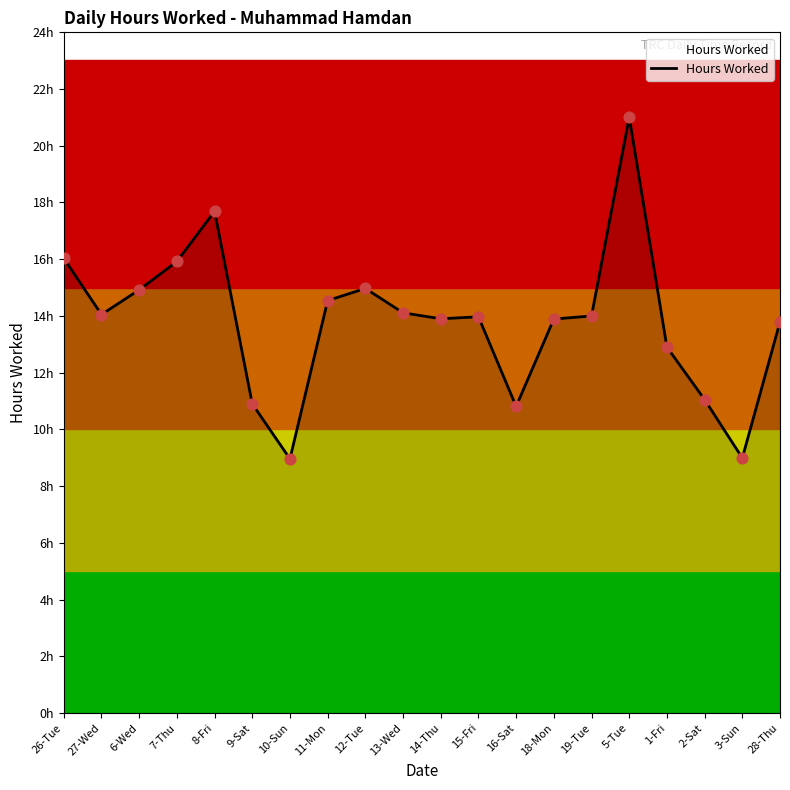

Approximately how many times larger is the value at 16-Sat compared to 12-Tue?

0.7